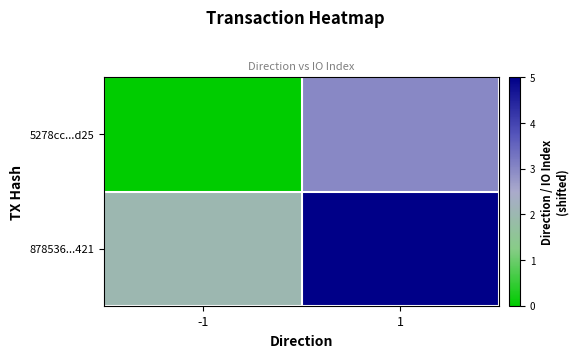

Rank the series by their average value, from highest to lowest.

878536...421, 5278cc...d25